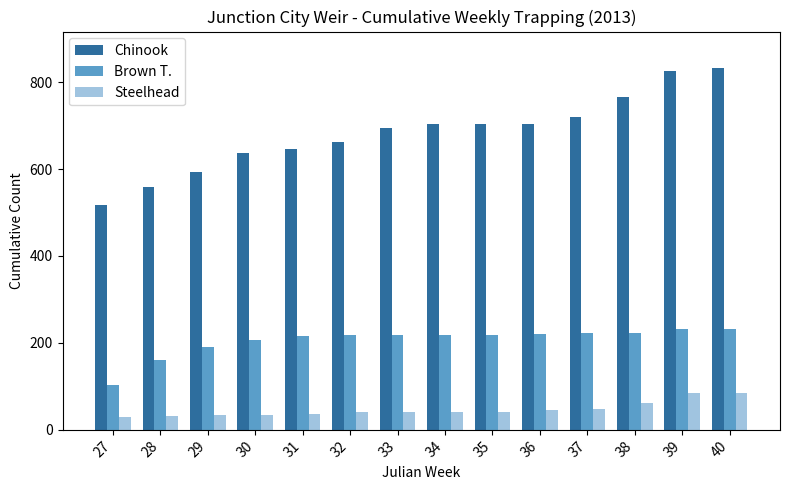

The Chinook series shows 704 at 34. True or false?

True